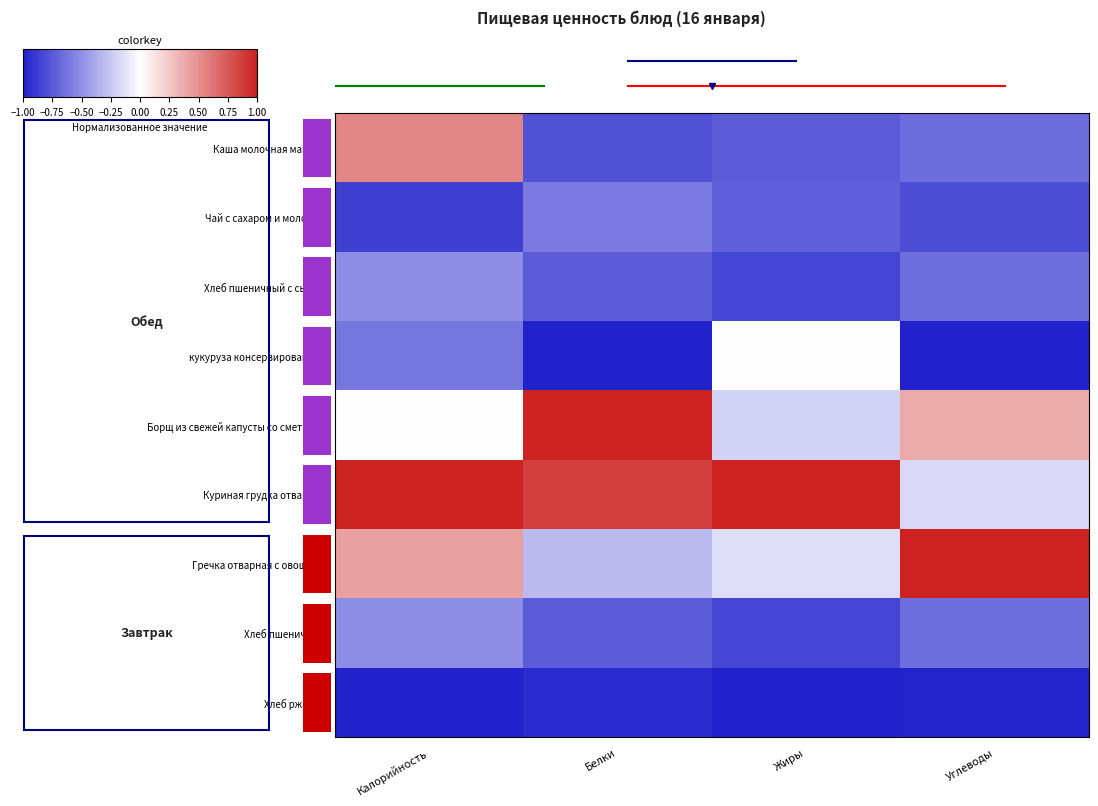

Where does the Гречка отварная с овощами series first go above 0?

Калорийность